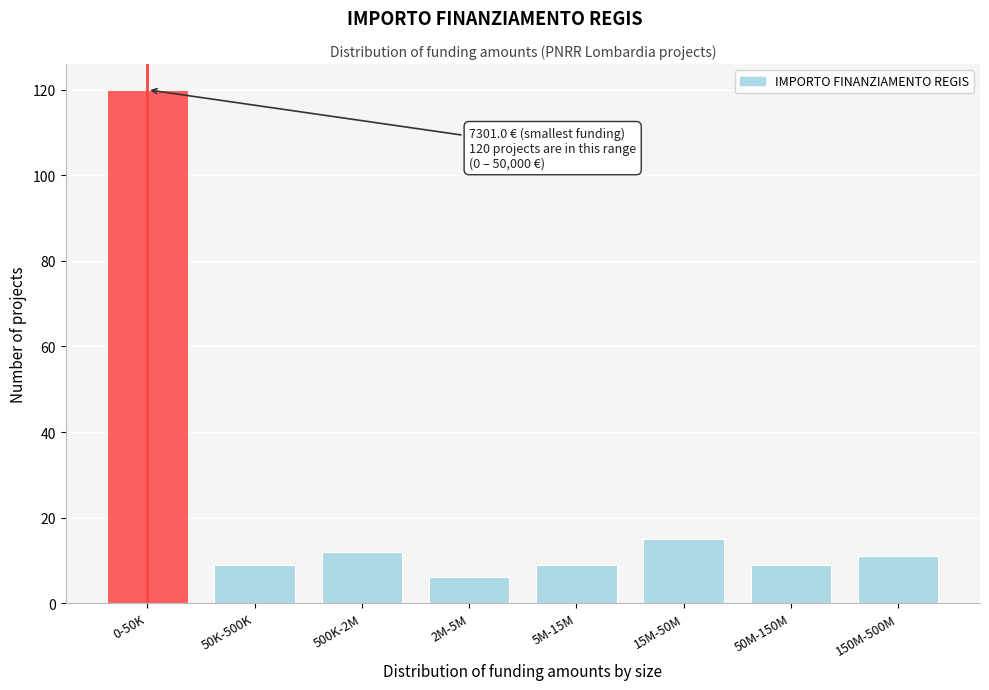

Reading left to right, what are all the values shown in this chart?

0-50K=120	50K-500K=9	500K-2M=12	2M-5M=6	5M-15M=9	15M-50M=15	50M-150M=9	150M-500M=11